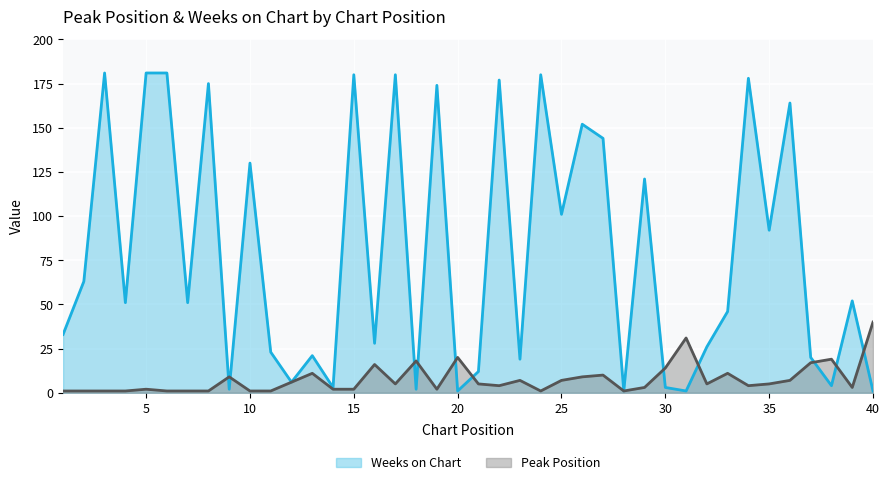

True or false: Weeks on Chart has a value of 174 at 19.

True